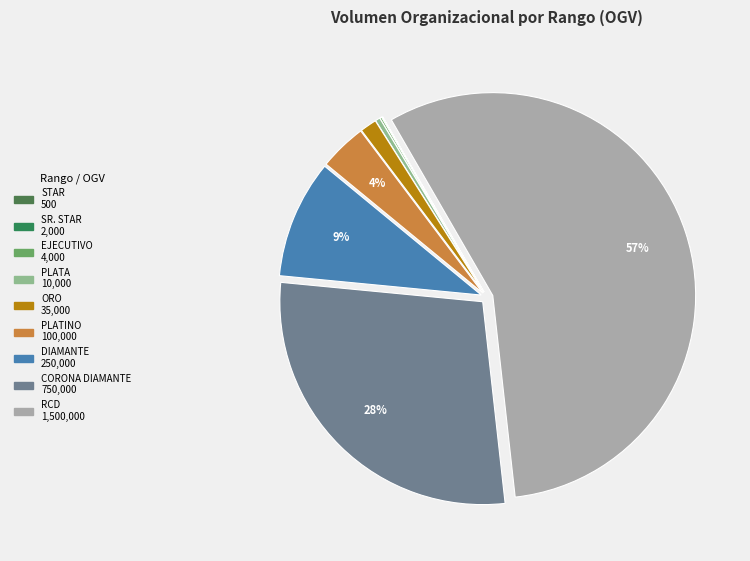

What percentage do PLATINO and PLATA together represent?

4.1%